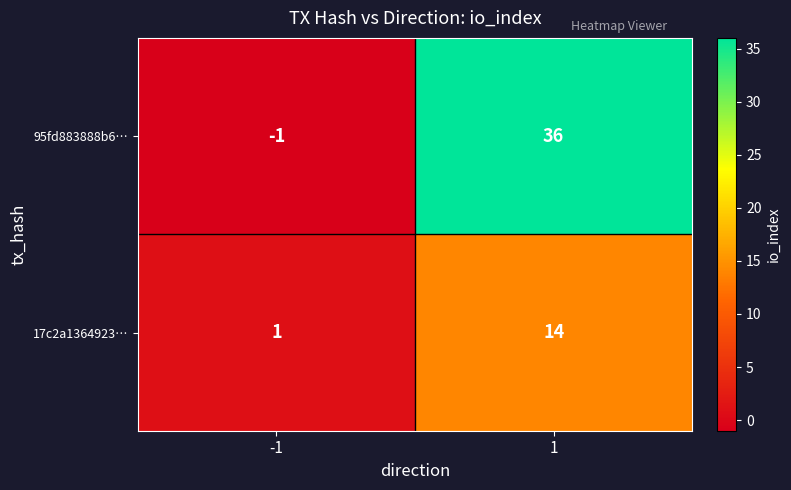

At -1, list the series in order from smallest to largest.

95fd883888b6…, 17c2a1364923…